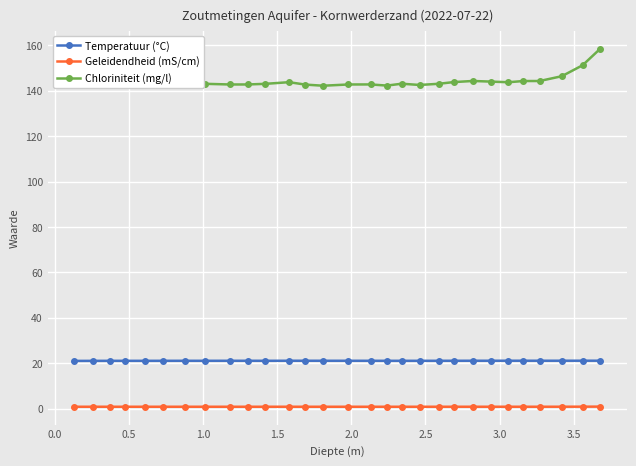

What is the value of the Chloriniteit (mg/l) point at the 15th from the left?

142.8